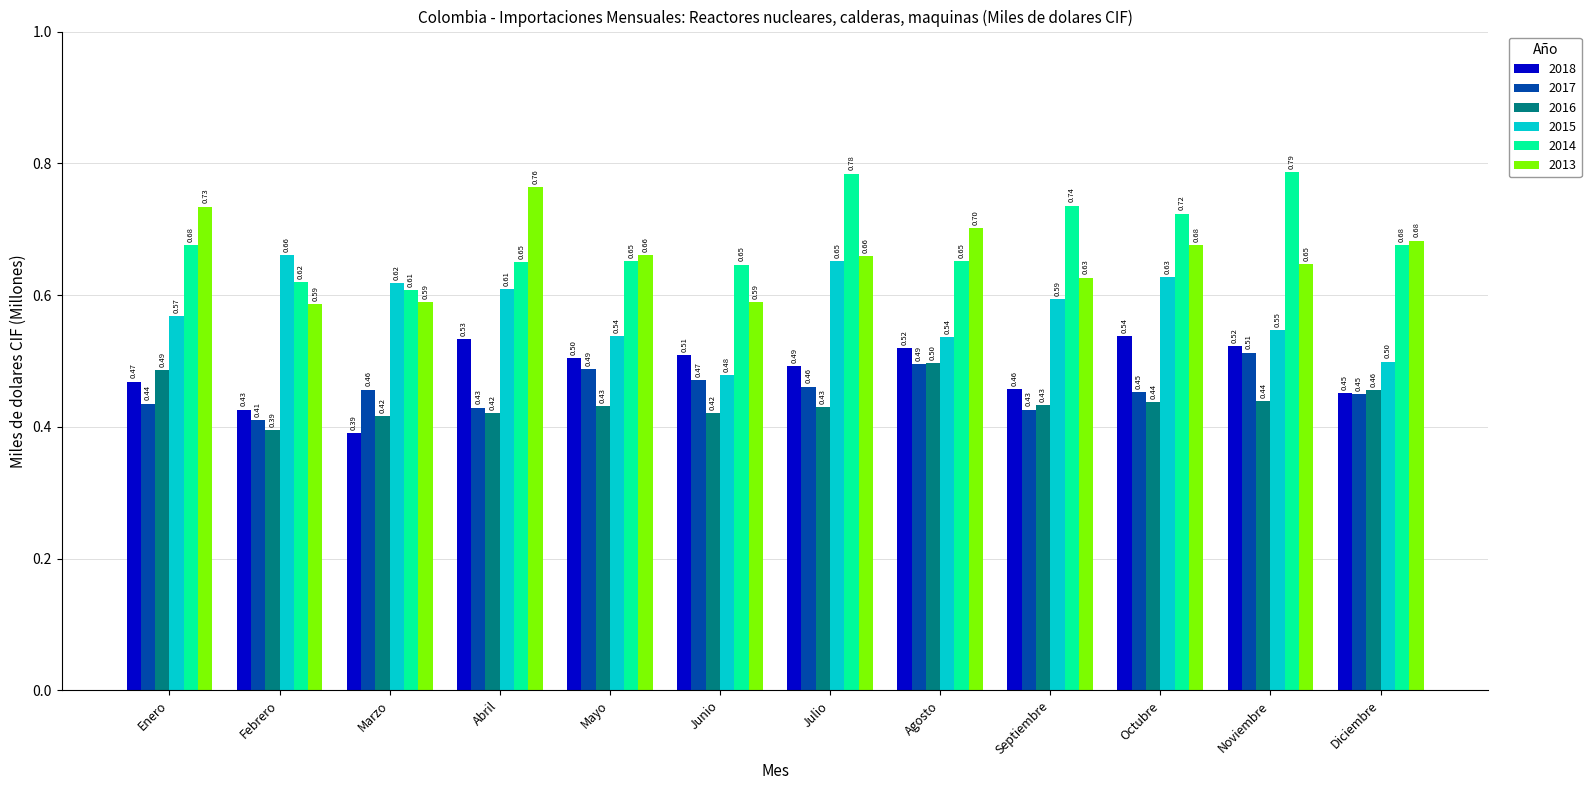

Is the value of 2013 at Septiembre greater than the value of 2014 at Diciembre?

No